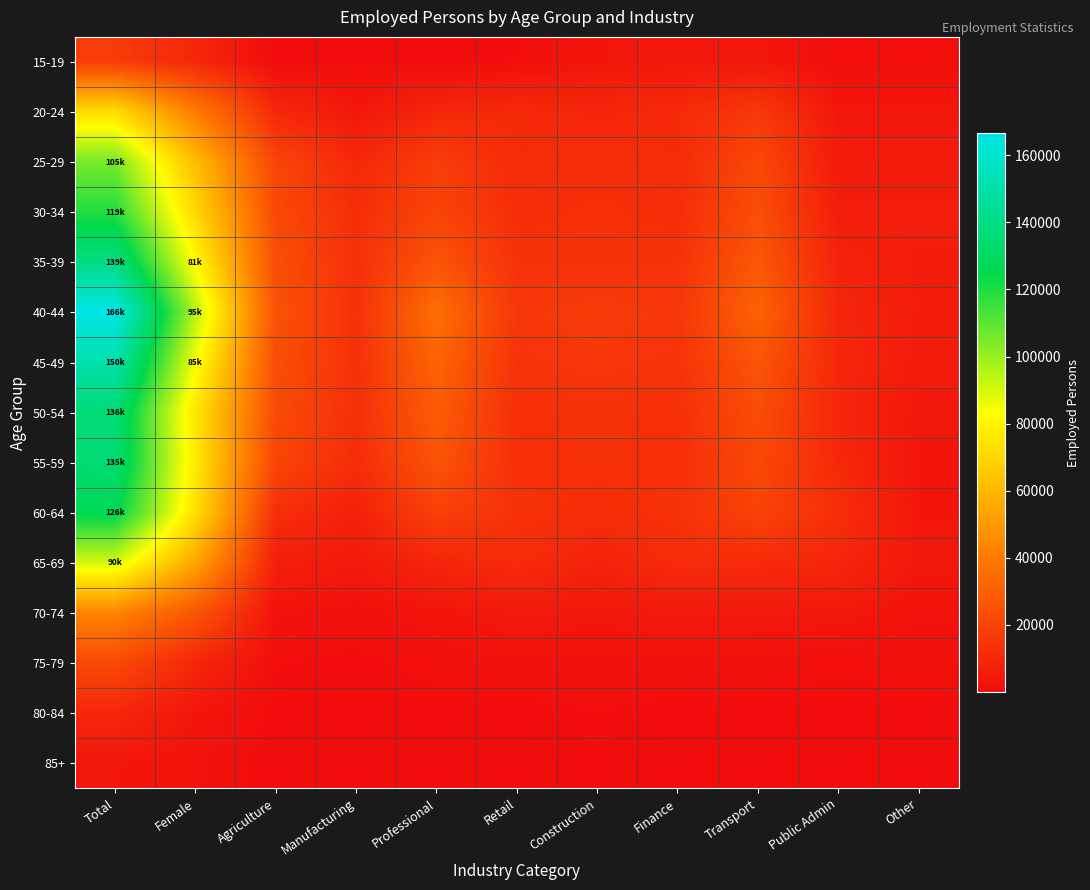

At how many categories does at least one series exceed 96013?

1